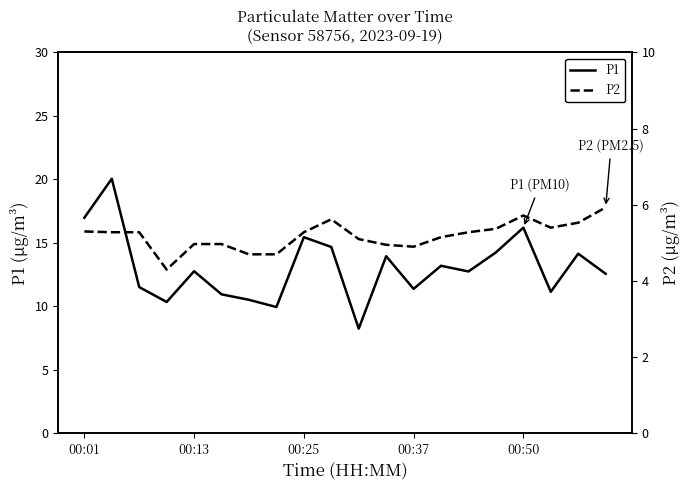

Which has a higher value, 7 or 14?

14